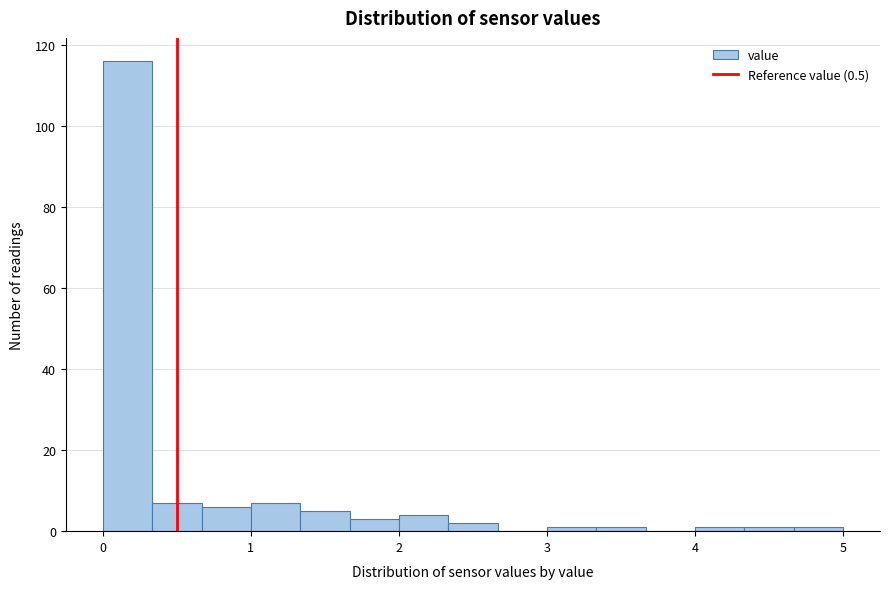

Read against the x-axis, roughly where is the centre of the tallest bar?

0.2